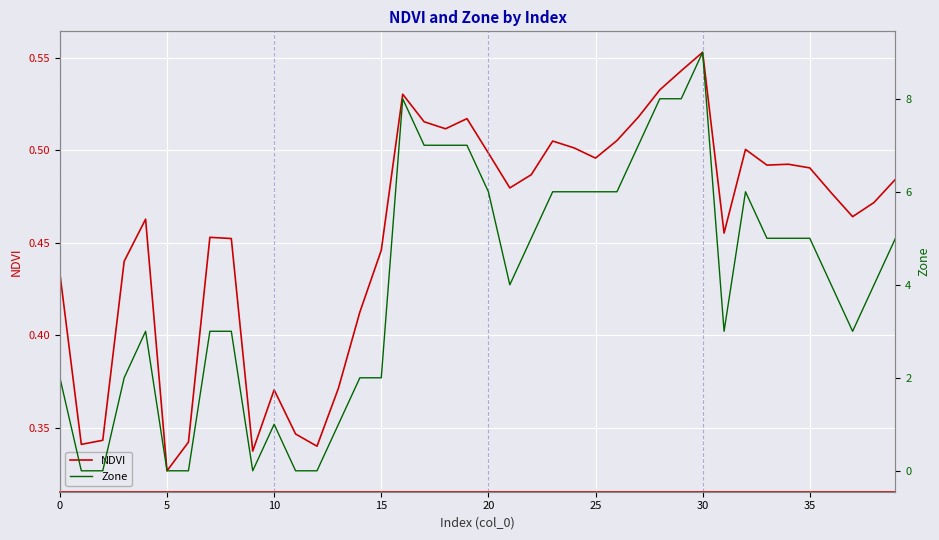

Where is NDVI nearest to the value 0?

5